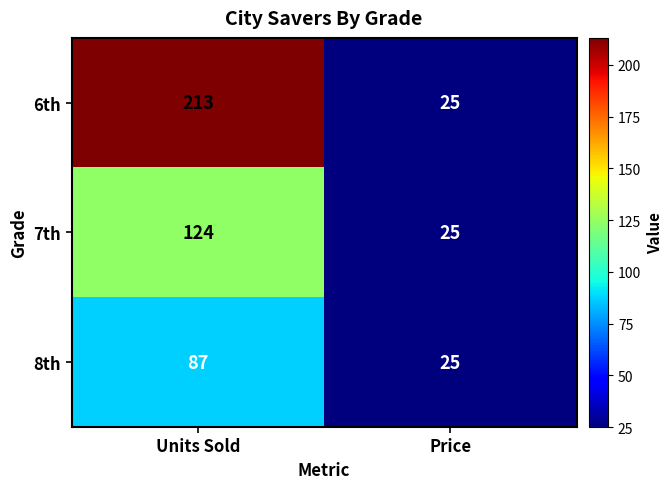

What is the sum of the 7th values at Units Sold and Price?

149